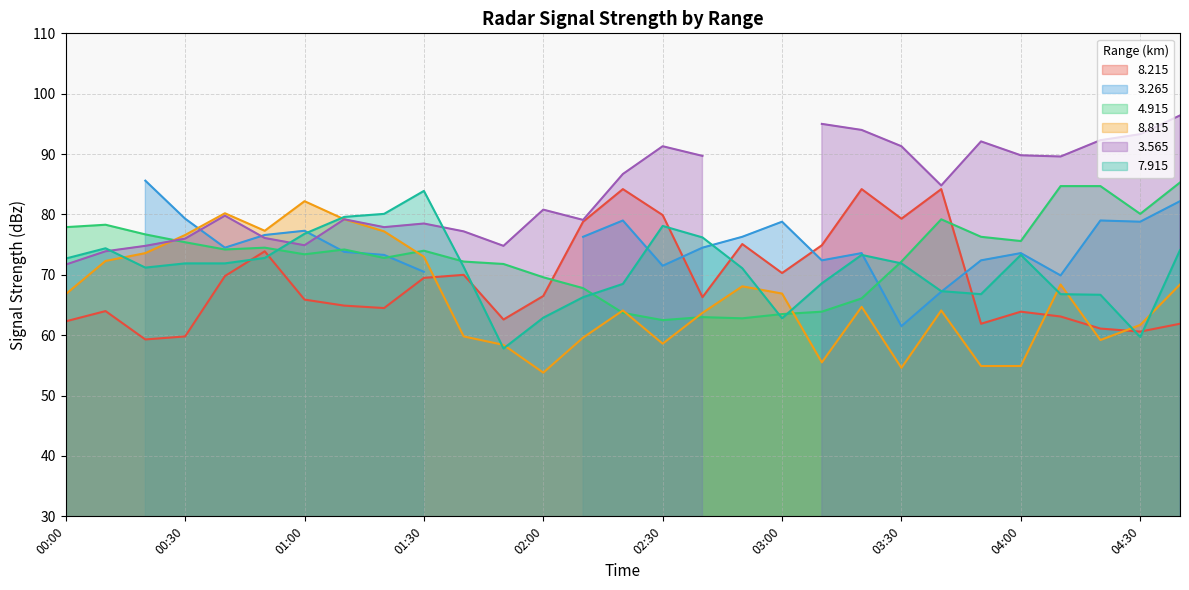

The value of   7.915 at 01:10 is 79.6. True or false?

True